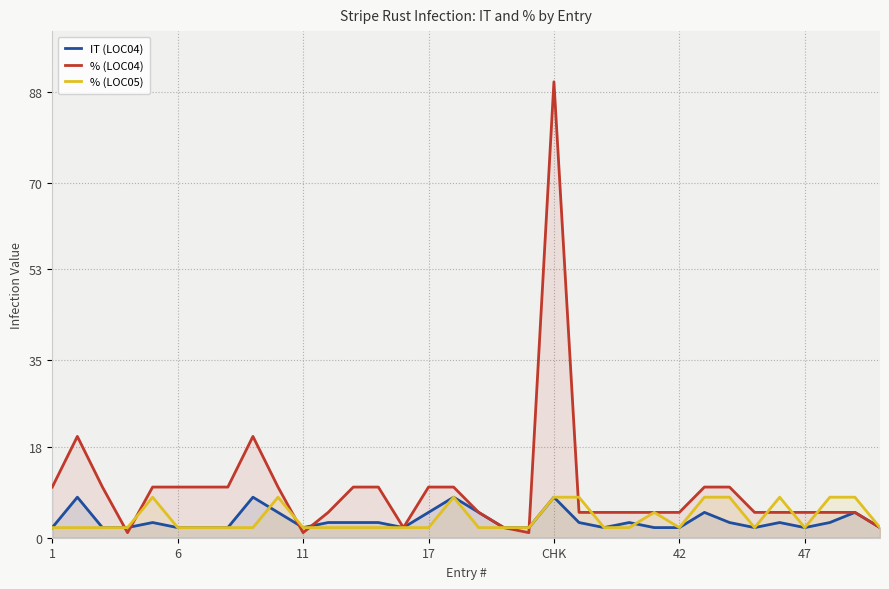

Which category has the highest value across all series?

CHK